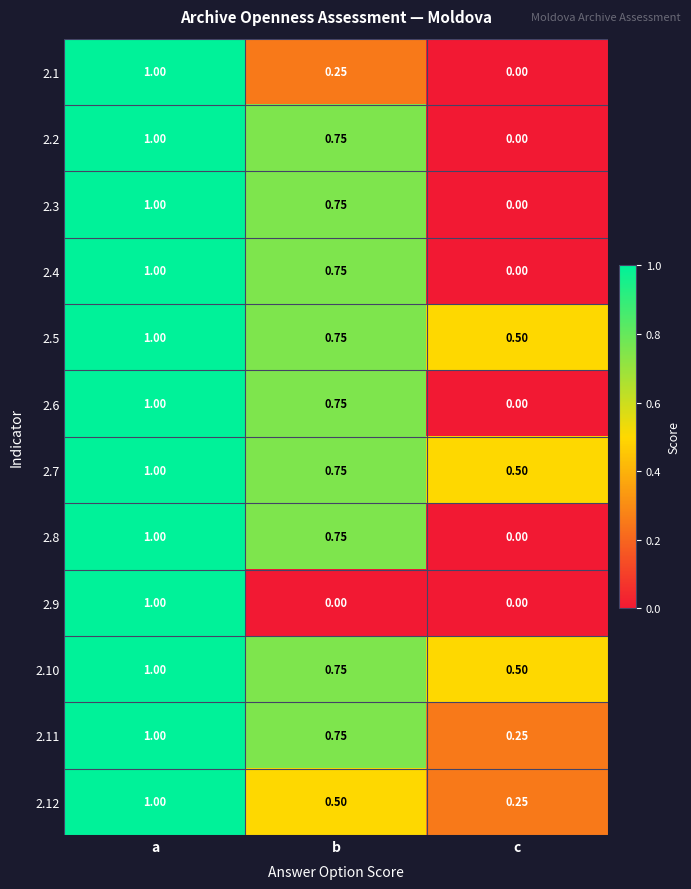

At which label is 2.10 closest to 0?

c